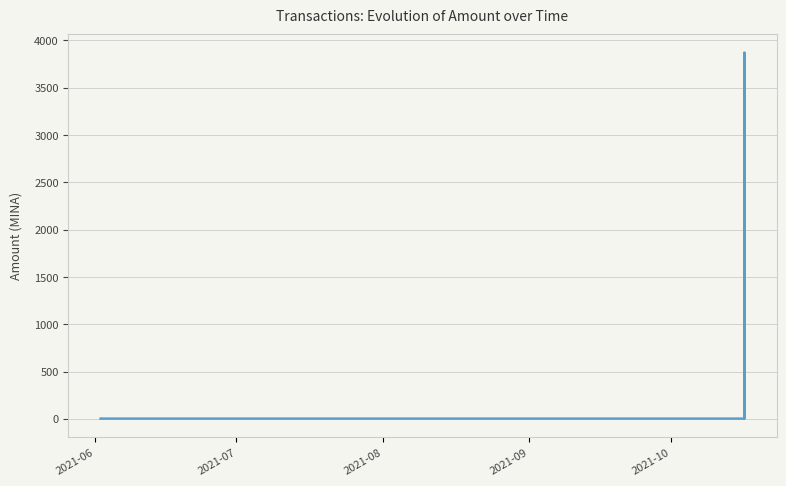

What is the maximum value shown in the chart?

3872.0